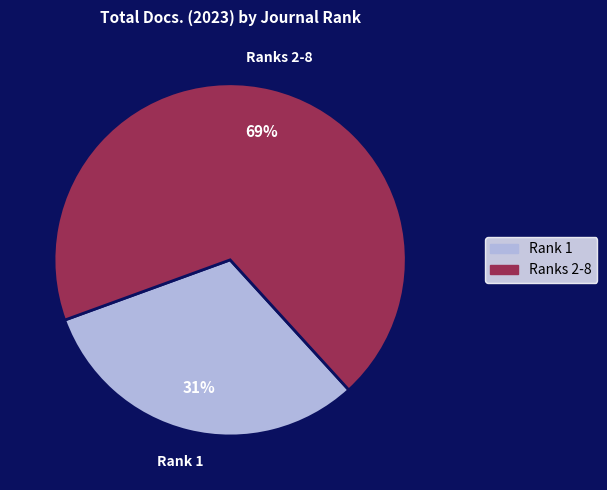

To the nearest percent, what is the combined percentage of Ranks 2-8 and Rank 1?

100%